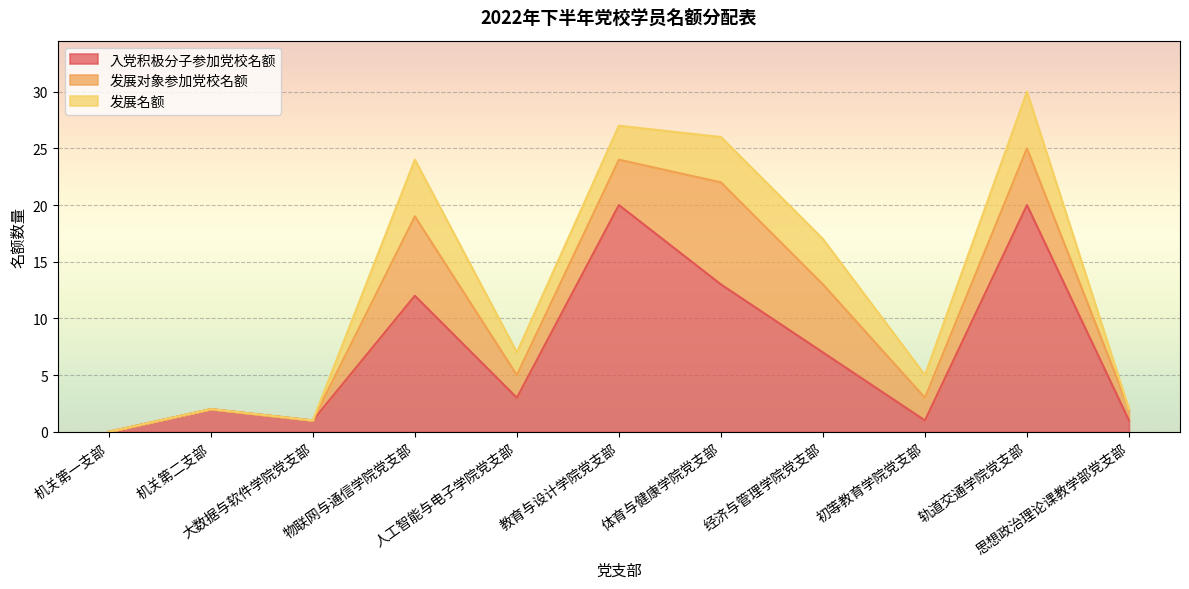

What is the difference between the highest and lowest values at 初等教育学院党支部?

1